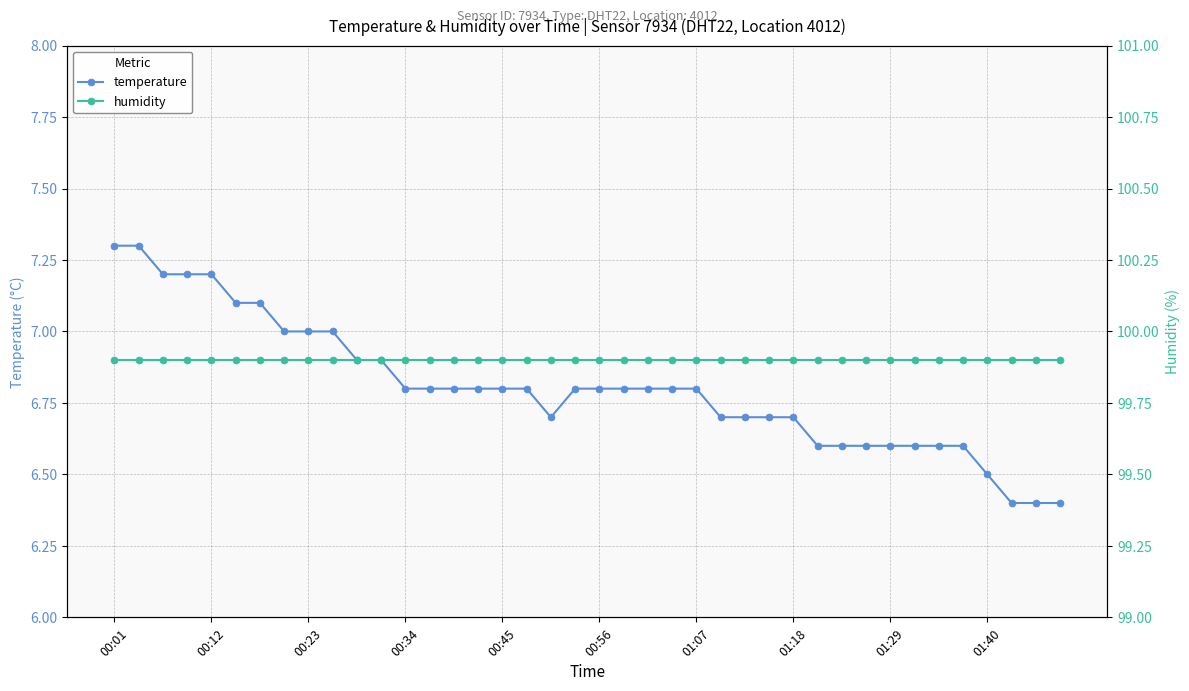

How many temperature values are between 6 and 7?

33